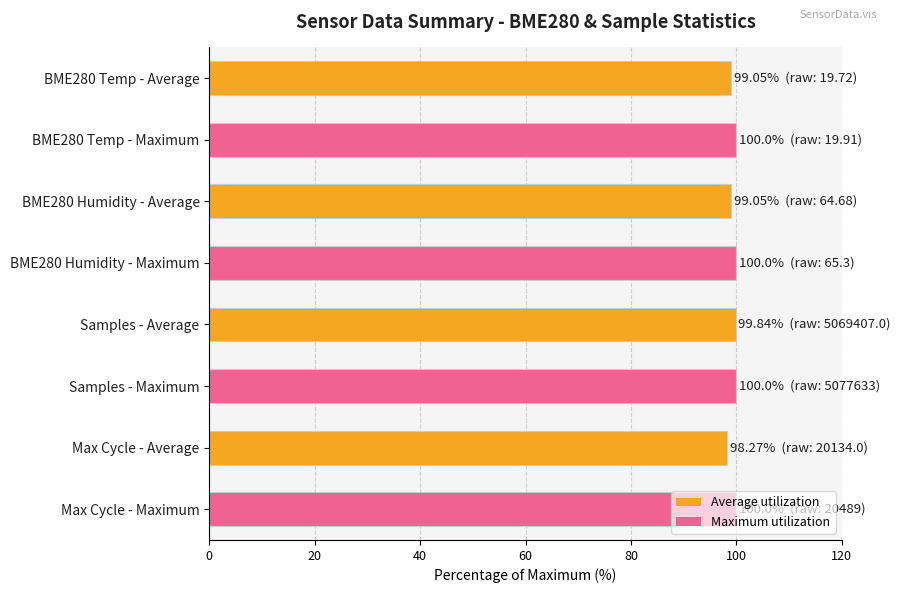

What is the label of the 2nd bar from the top?

BME280 Temp - Maximum